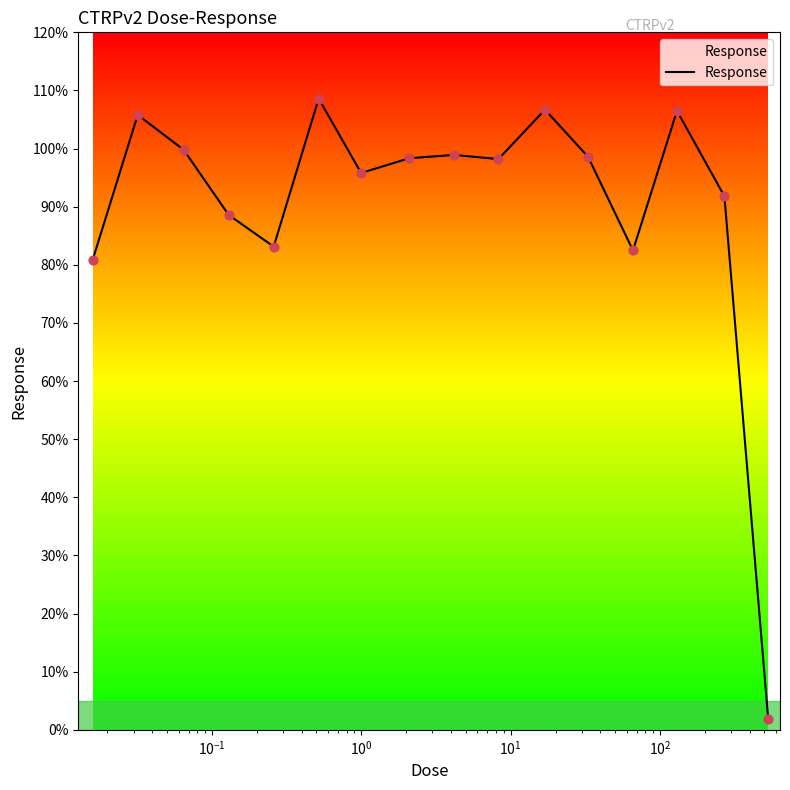

What is the maximum value shown in the chart?

108.6